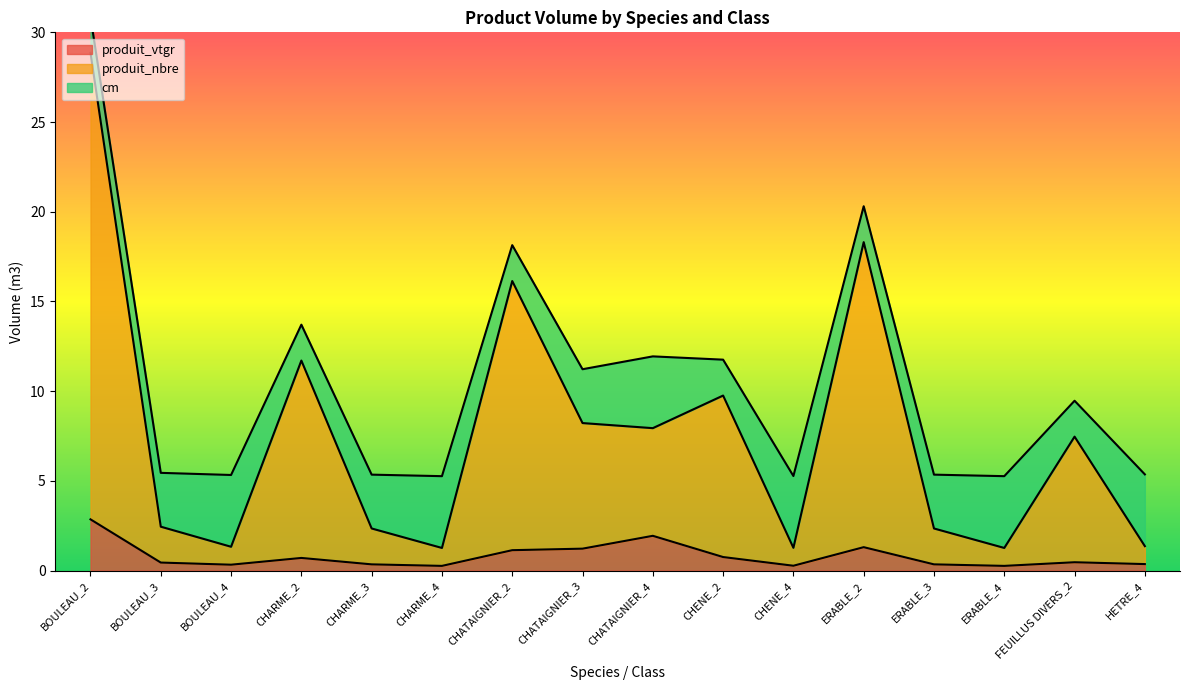

What is the maximum value for produit_vtgr?

2.9